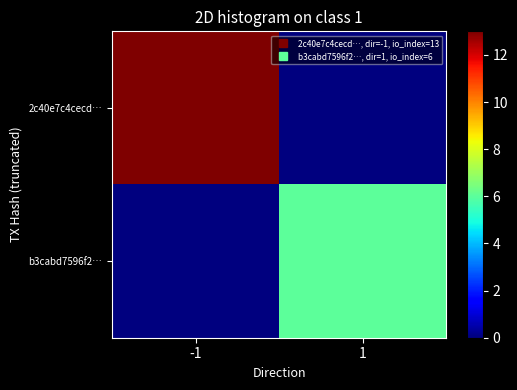

Reading left to right, what are all the values shown in this chart?

2c40e7c4cecd…: -1=13	1=0
b3cabd7596f2…: -1=0	1=6